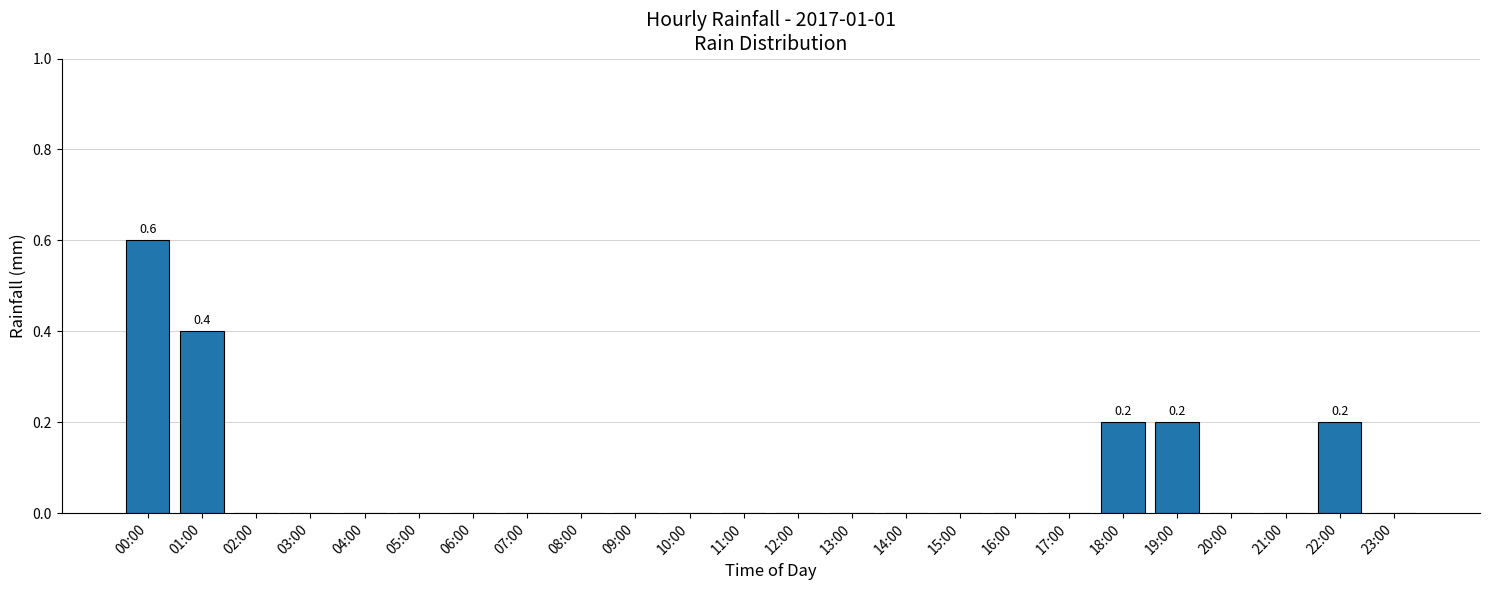

What is the maximum value shown in the chart?

0.6